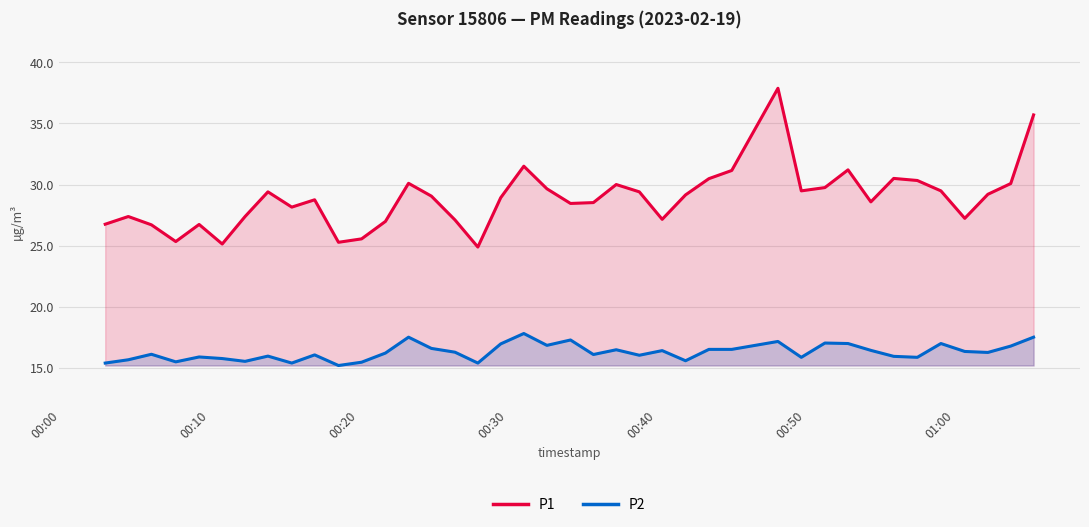

At how many categories does at least one series exceed 30?

10